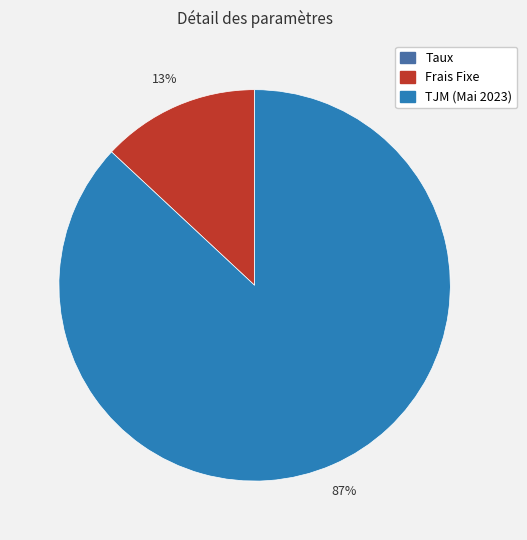

Does any single category account for the majority?

Yes